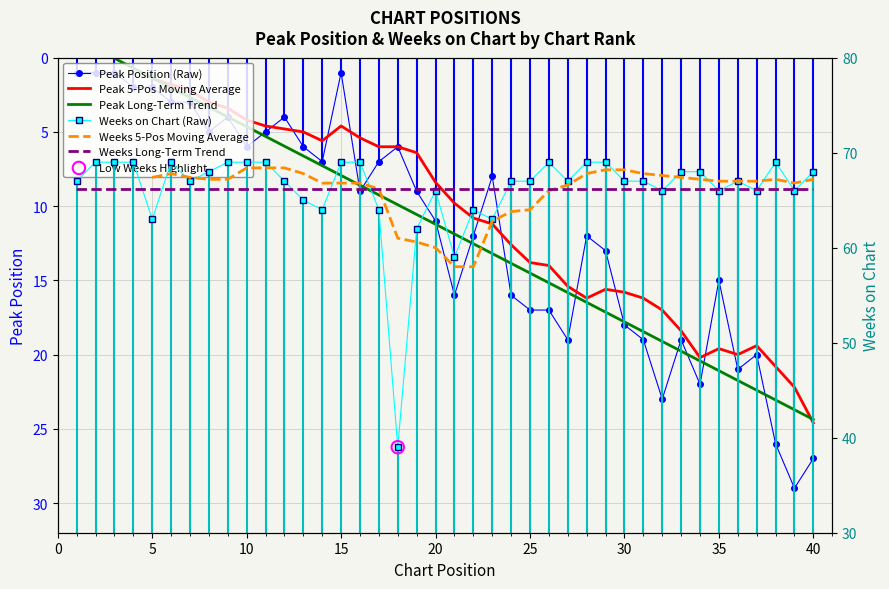

What are all the series names shown in the legend?

Peak Position (Raw), Peak 5-Pos Moving Average, Peak Long-Term Trend, Weeks on Chart (Raw), Weeks 5-Pos Moving Average, Weeks Long-Term Trend